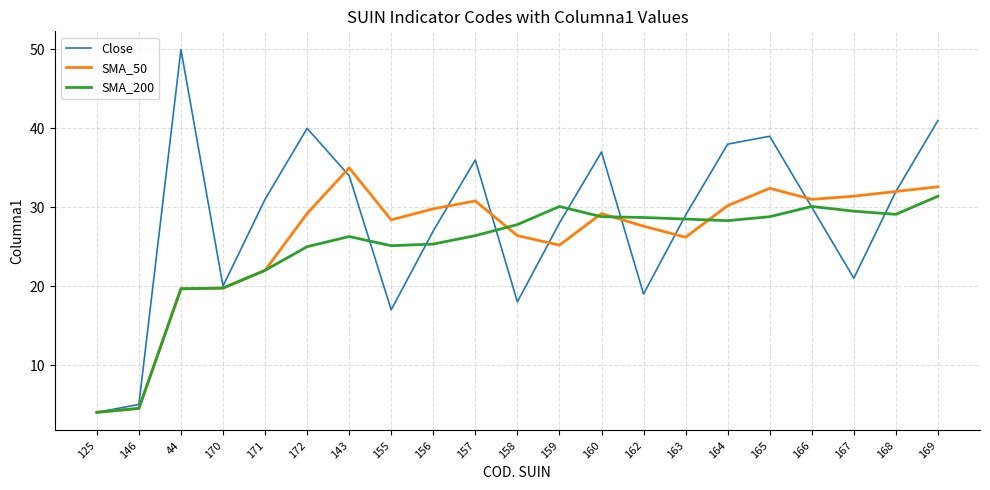

List the series in order of their peak value, lowest first.

SMA_200, SMA_50, Close